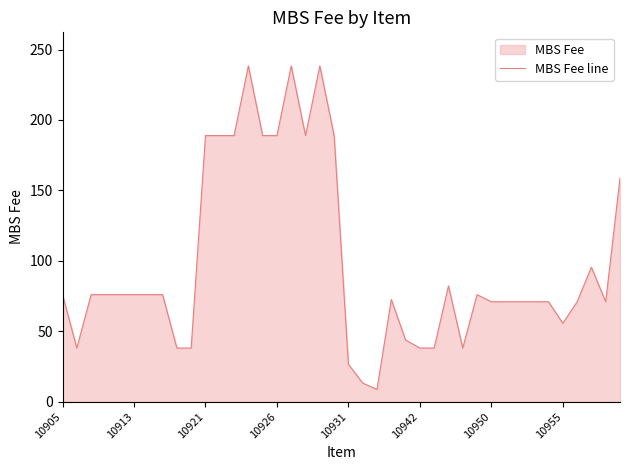

True or false: the data shows 18.5 at 38.

False